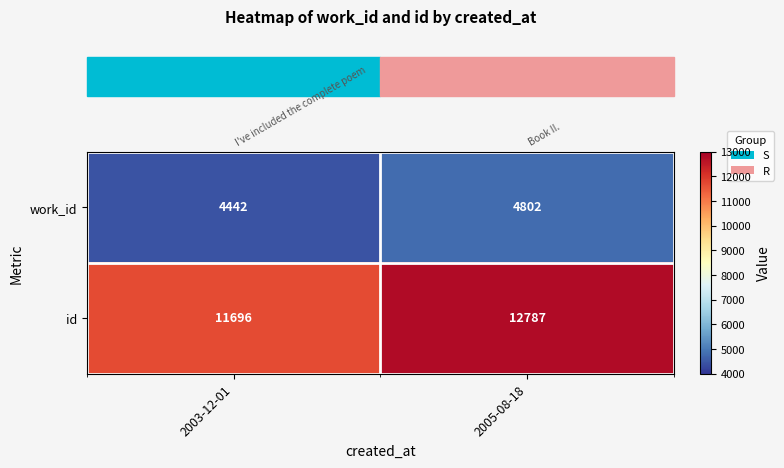

Is the value of id at 2005-08-18 greater than the value of work_id at 2005-08-18?

Yes